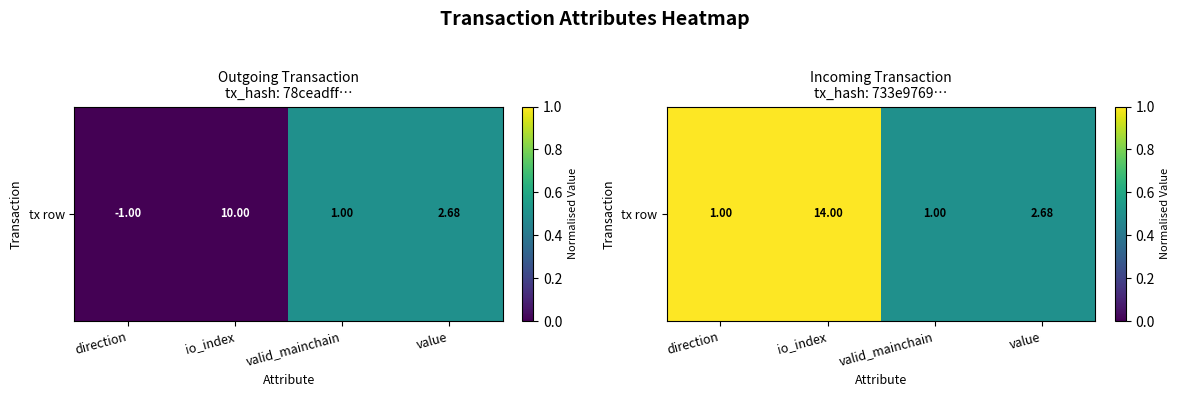

Count the values in the range 0 to 1.

4